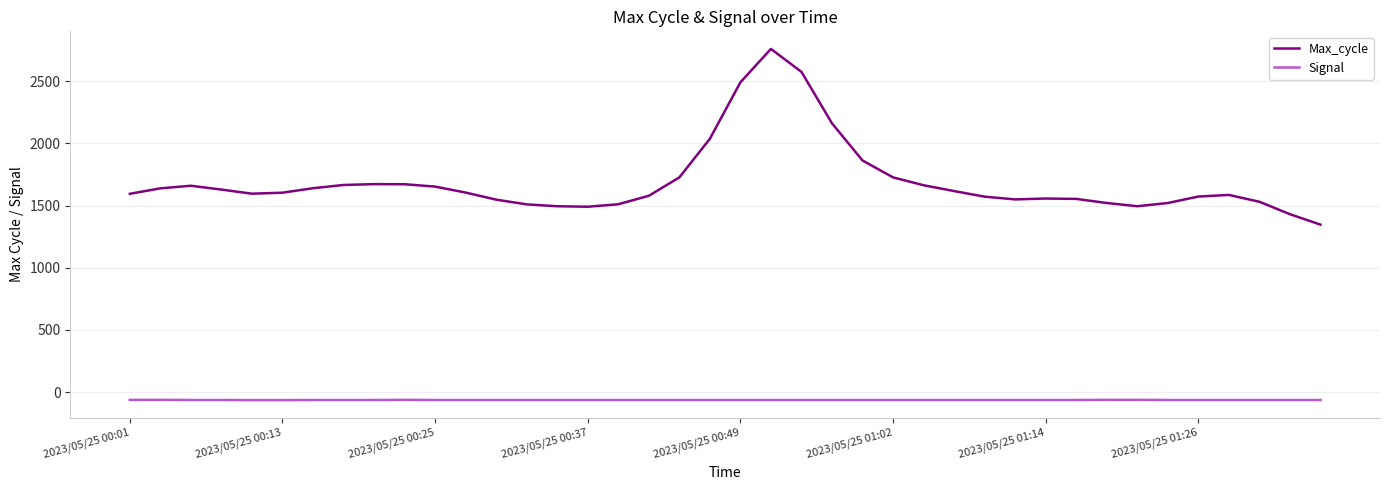

True or false: Signal and Max_cycle intersect in this chart.

False